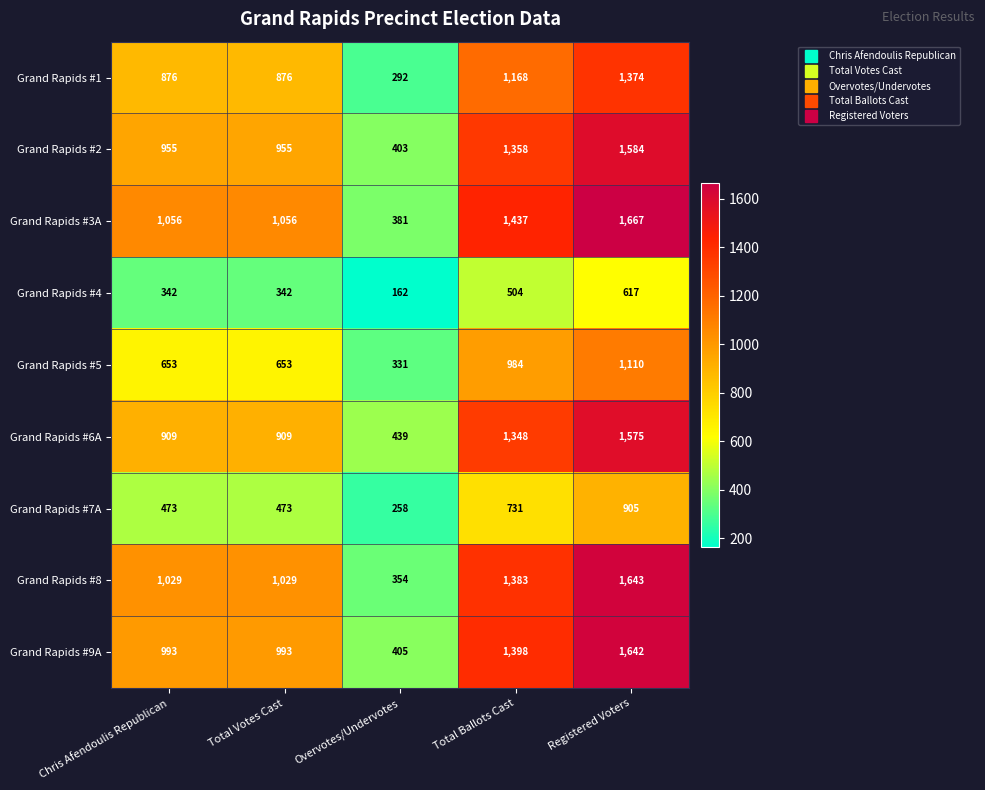

List the series in order of their peak value, lowest first.

Grand Rapids #4, Grand Rapids #7A, Grand Rapids #5, Grand Rapids #1, Grand Rapids #6A, Grand Rapids #2, Grand Rapids #9A, Grand Rapids #8, Grand Rapids #3A